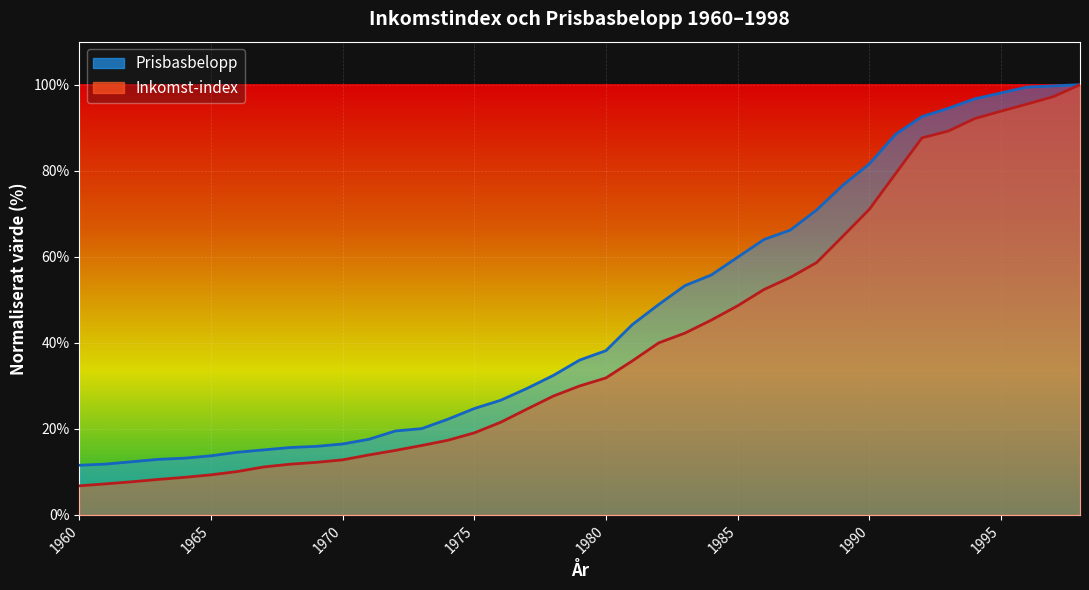

Which series has the largest range (max minus min)?

Inkomst-index